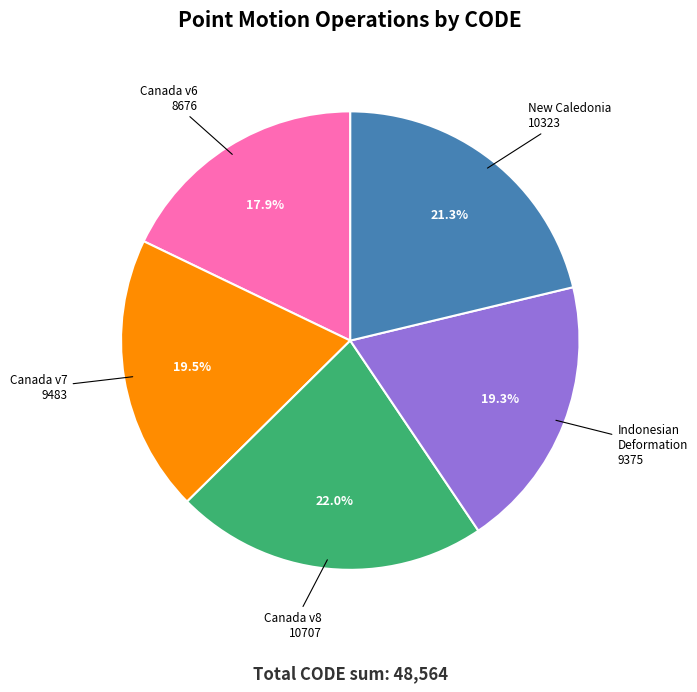

Is there any slice that represents more than half of the pie?

No